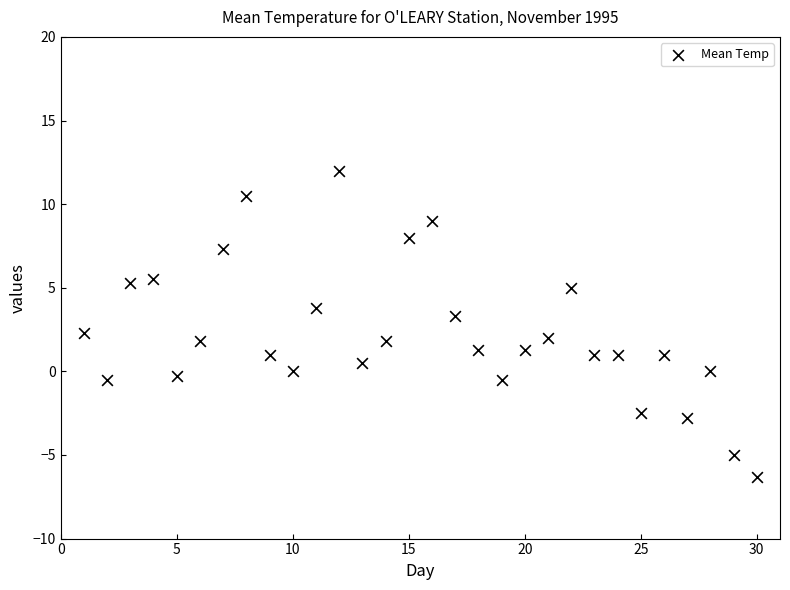

What is the range of Y values (max minus min)?

18.3